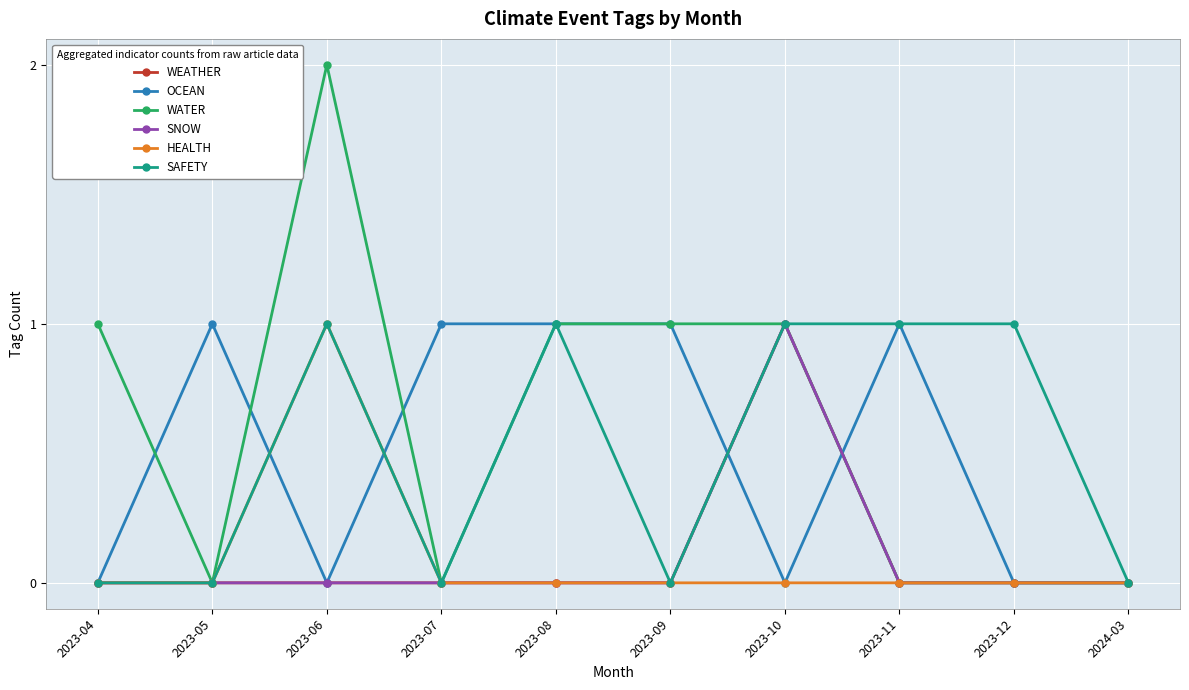

How many lines are shown in the chart?

6